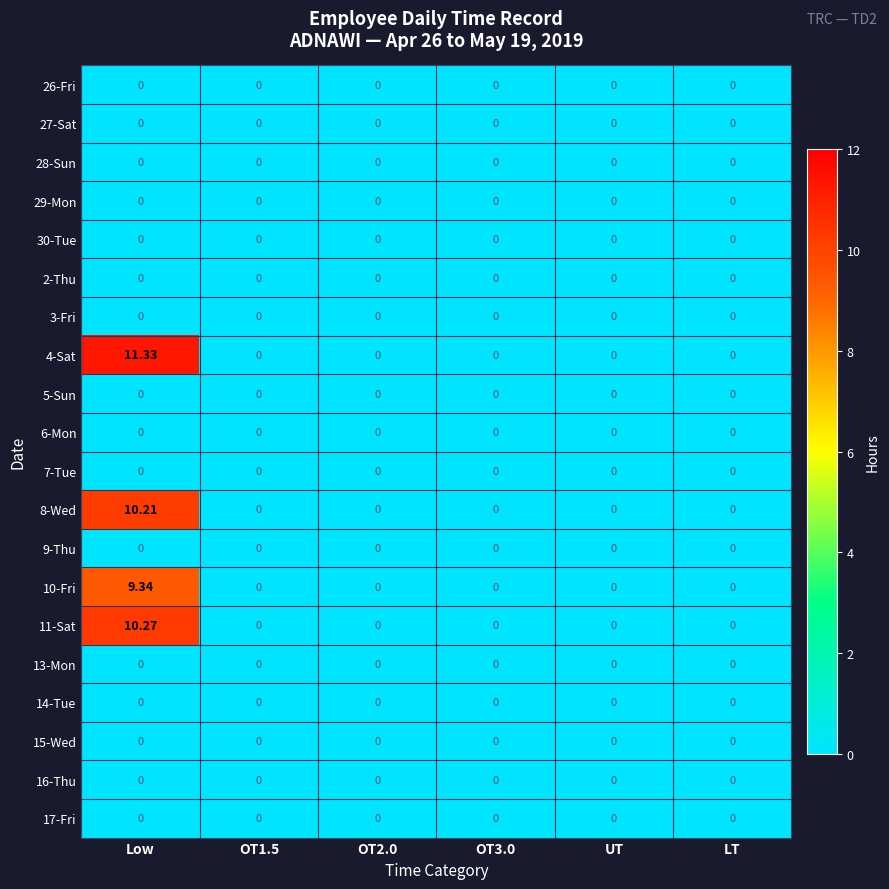

Which label corresponds to the largest value in the chart?

Low